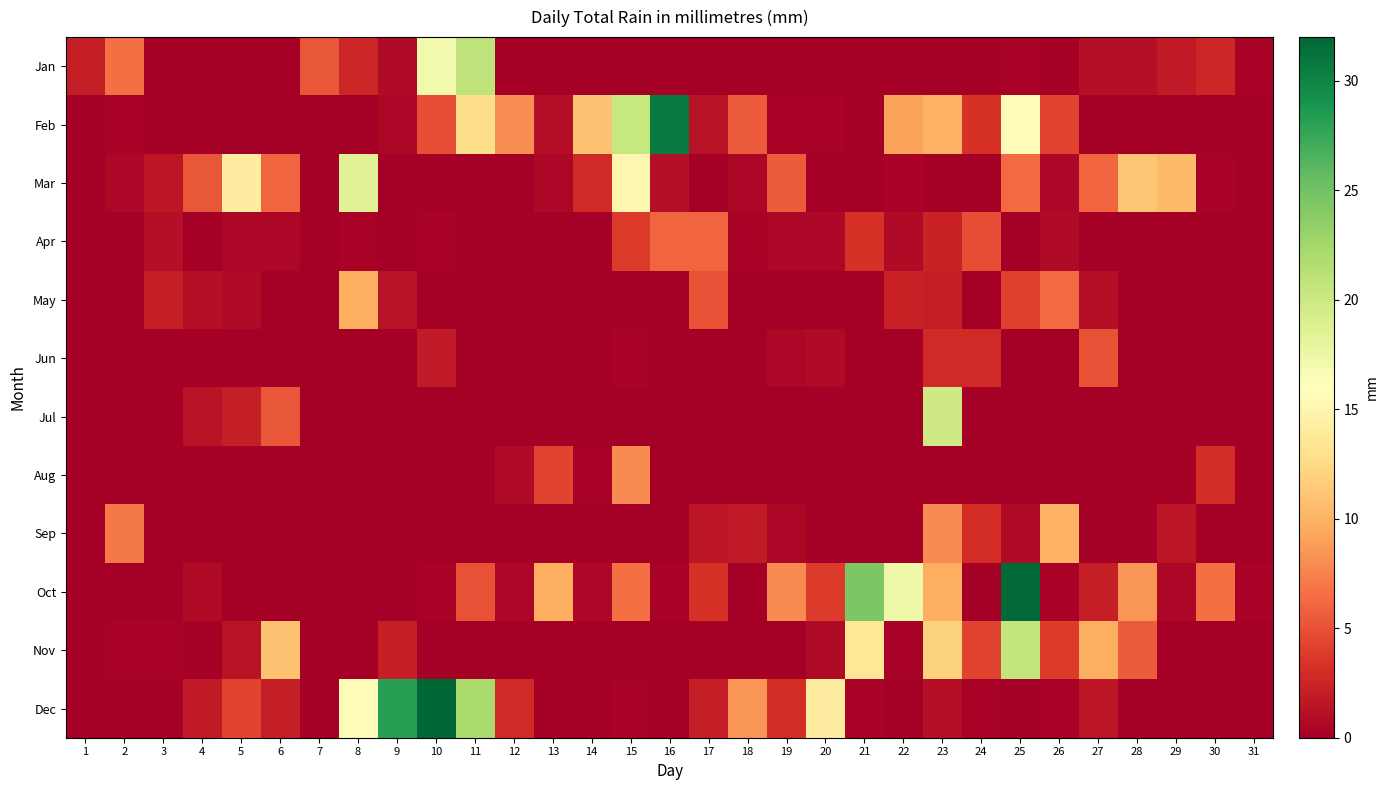

Reading left to right, list all the values displayed in this chart.

Jan: 1=2.0	2=6.6	3=0.0	4=0.0	5=0.0	6=0.0	7=5.3	8=2.5	9=0.8	10=17.0	11=20.8	12=0.0	13=0.0	14=0.0	15=0.0	16=0.0	17=0.0	18=0.0	19=0.0	20=0.0	21=0.0	22=0.0	23=0.0	24=0.0	25=0.2	26=0.0	27=1.0	28=1.0	29=1.8	30=2.5	31=0.2
Feb: 1=0.0	2=0.2	3=0.0	4=0.0	5=0.0	6=0.0	7=0.0	8=0.0	9=0.5	10=4.8	11=12.7	12=8.1	13=1.0	14=10.9	15=20.3	16=30.7	17=1.3	18=5.6	19=0.2	20=0.2	21=0.0	22=9.1	23=9.9	24=3.3	25=15.5	26=4.3	27=0.0	28=0.0	29=0.0	30=0.0	31=0.0
Mar: 1=0.0	2=0.5	3=1.5	4=5.3	5=14.2	6=6.1	7=0.0	8=18.5	9=0.0	10=0.0	11=0.0	12=0.0	13=0.5	14=2.8	15=15.0	16=1.0	17=0.0	18=0.5	19=5.6	20=0.0	21=0.0	22=0.2	23=0.0	24=0.0	25=6.3	26=0.5	27=6.1	28=11.2	29=10.4	30=0.2	31=0.0
Apr: 1=0.0	2=0.0	3=1.0	4=0.0	5=0.5	6=0.5	7=0.0	8=0.2	9=0.0	10=0.2	11=0.0	12=0.0	13=0.0	14=0.0	15=3.8	16=6.1	17=6.1	18=0.2	19=0.5	20=0.5	21=3.3	22=0.8	23=2.3	24=4.8	25=0.0	26=0.8	27=0.0	28=0.0	29=0.0	30=0.0	31=0.0
May: 1=0.0	2=0.0	3=2.0	4=1.0	5=0.8	6=0.0	7=0.0	8=9.7	9=1.3	10=0.0	11=0.0	12=0.0	13=0.0	14=0.0	15=0.0	16=0.0	17=5.1	18=0.0	19=0.0	20=0.0	21=0.0	22=2.3	23=2.0	24=0.0	25=4.1	26=6.3	27=1.0	28=0.0	29=0.0	30=0.0	31=0.0
Jun: 1=0.0	2=0.0	3=0.0	4=0.0	5=0.0	6=0.0	7=0.0	8=0.0	9=0.0	10=1.8	11=0.0	12=0.0	13=0.0	14=0.0	15=0.2	16=0.0	17=0.0	18=0.0	19=0.5	20=0.8	21=0.0	22=0.0	23=2.8	24=2.8	25=0.0	26=0.0	27=5.1	28=0.0	29=0.0	30=0.0	31=0.0
Jul: 1=0.0	2=0.0	3=0.0	4=1.3	5=2.0	6=5.3	7=0.0	8=0.0	9=0.0	10=0.0	11=0.0	12=0.0	13=0.0	14=0.0	15=0.0	16=0.0	17=0.0	18=0.0	19=0.0	20=0.0	21=0.0	22=0.0	23=19.8	24=0.0	25=0.0	26=0.0	27=0.0	28=0.0	29=0.0	30=0.0	31=0.0
Aug: 1=0.0	2=0.0	3=0.0	4=0.0	5=0.0	6=0.0	7=0.0	8=0.0	9=0.0	10=0.0	11=0.0	12=0.8	13=4.3	14=0.2	15=7.9	16=0.0	17=0.0	18=0.0	19=0.0	20=0.0	21=0.0	22=0.0	23=0.0	24=0.0	25=0.0	26=0.0	27=0.0	28=0.0	29=0.0	30=3.0	31=0.0
Sep: 1=0.0	2=7.1	3=0.0	4=0.0	5=0.0	6=0.0	7=0.0	8=0.0	9=0.0	10=0.0	11=0.0	12=0.0	13=0.0	14=0.0	15=0.0	16=0.0	17=1.5	18=1.8	19=0.5	20=0.0	21=0.0	22=0.0	23=7.9	24=3.0	25=0.8	26=9.9	27=0.0	28=0.0	29=1.5	30=0.0	31=0.0
Oct: 1=0.0	2=0.0	3=0.0	4=0.8	5=0.0	6=0.0	7=0.0	8=0.0	9=0.0	10=0.2	11=5.1	12=0.5	13=9.7	14=0.5	15=6.6	16=0.2	17=3.3	18=0.0	19=7.9	20=3.8	21=24.4	22=17.3	23=9.7	24=0.0	25=31.8	26=0.2	27=2.0	28=8.4	29=0.5	30=6.6	31=0.2
Nov: 1=0.0	2=0.2	3=0.2	4=0.0	5=1.3	6=10.9	7=0.0	8=0.0	9=2.0	10=0.0	11=0.0	12=0.0	13=0.0	14=0.0	15=0.0	16=0.0	17=0.0	18=0.0	19=0.0	20=0.8	21=13.5	22=0.2	23=11.9	24=4.3	25=20.6	26=3.8	27=9.7	28=5.6	29=0.0	30=0.0	31=0.0
Dec: 1=0.0	2=0.0	3=0.0	4=1.8	5=4.3	6=2.0	7=0.0	8=15.5	9=28.2	10=32.0	11=22.1	12=2.8	13=0.0	14=0.0	15=0.2	16=0.0	17=2.0	18=8.4	19=3.0	20=14.2	21=0.2	22=0.0	23=1.0	24=0.2	25=0.0	26=0.2	27=1.5	28=0.0	29=0.0	30=0.0	31=0.0